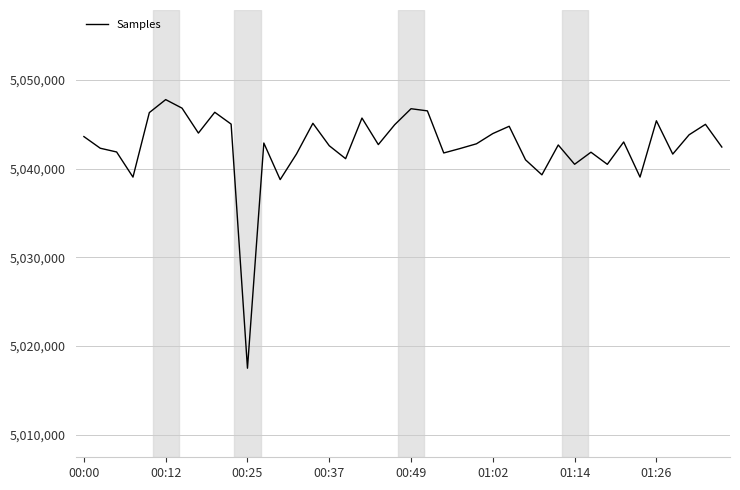

What is the difference between the maximum and minimum values?

30261